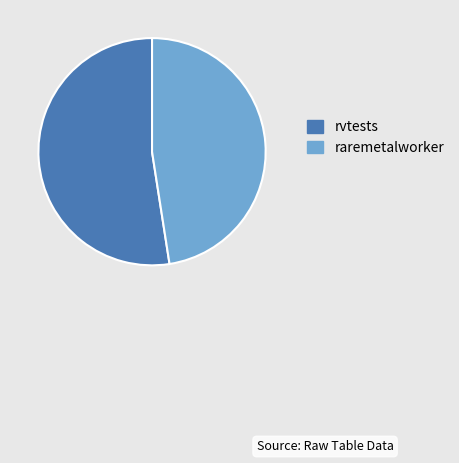

The raremetalworker slice represents 35% of the pie. True or false?

False